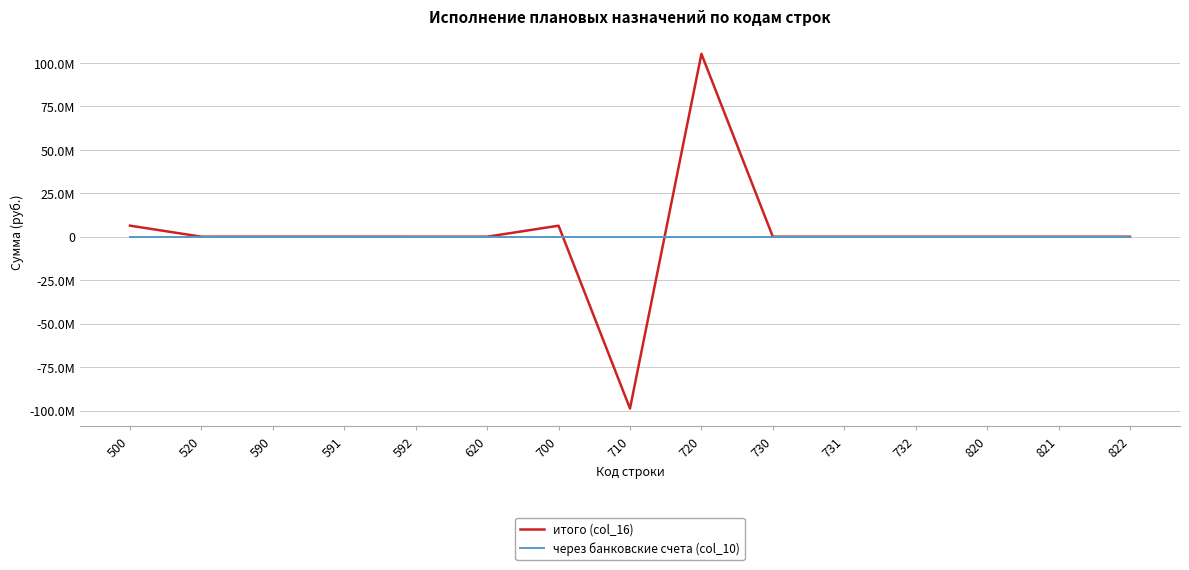

True or false: через банковские счета (col_10) and итого (col_16) cross at least once.

True